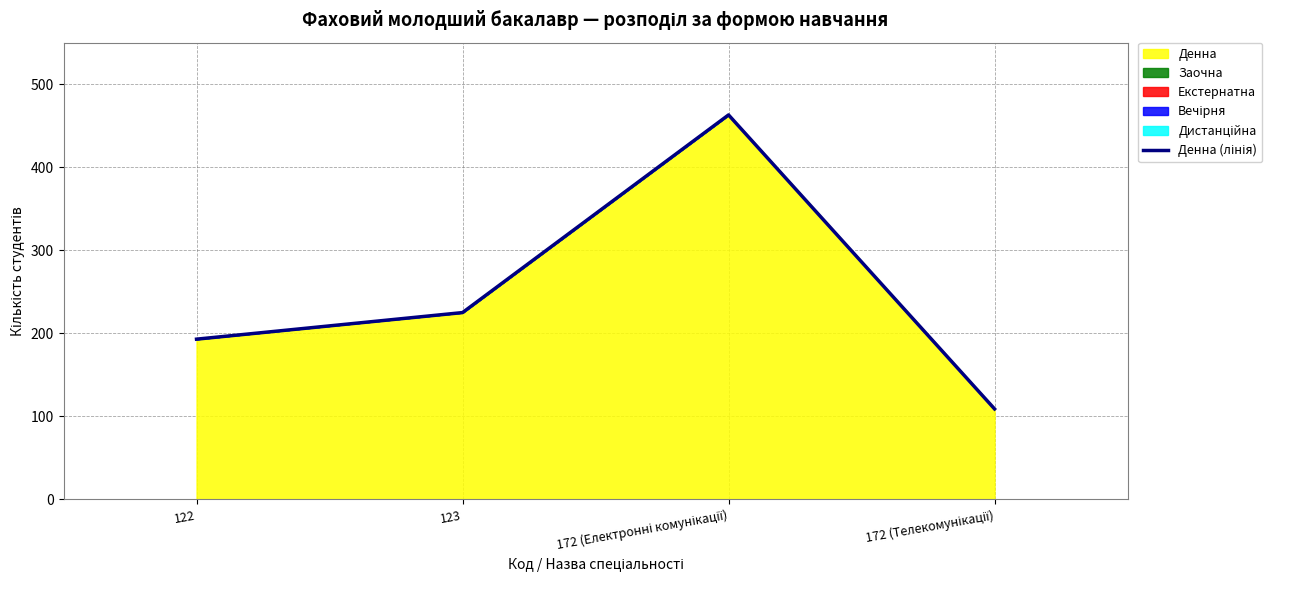

Reading right to left, list all the values displayed in this chart.

172 (Телекомунікації)=109	172 (Електронні комунікації)=463	123=225	122=193